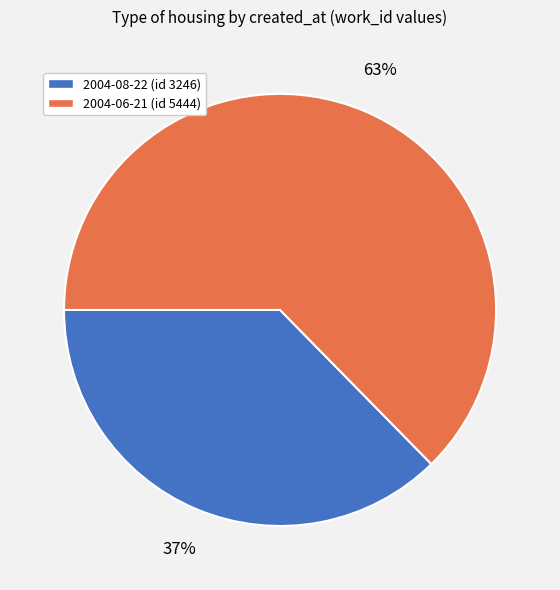

The 2004-08-22 slice represents 37% of the pie. True or false?

True